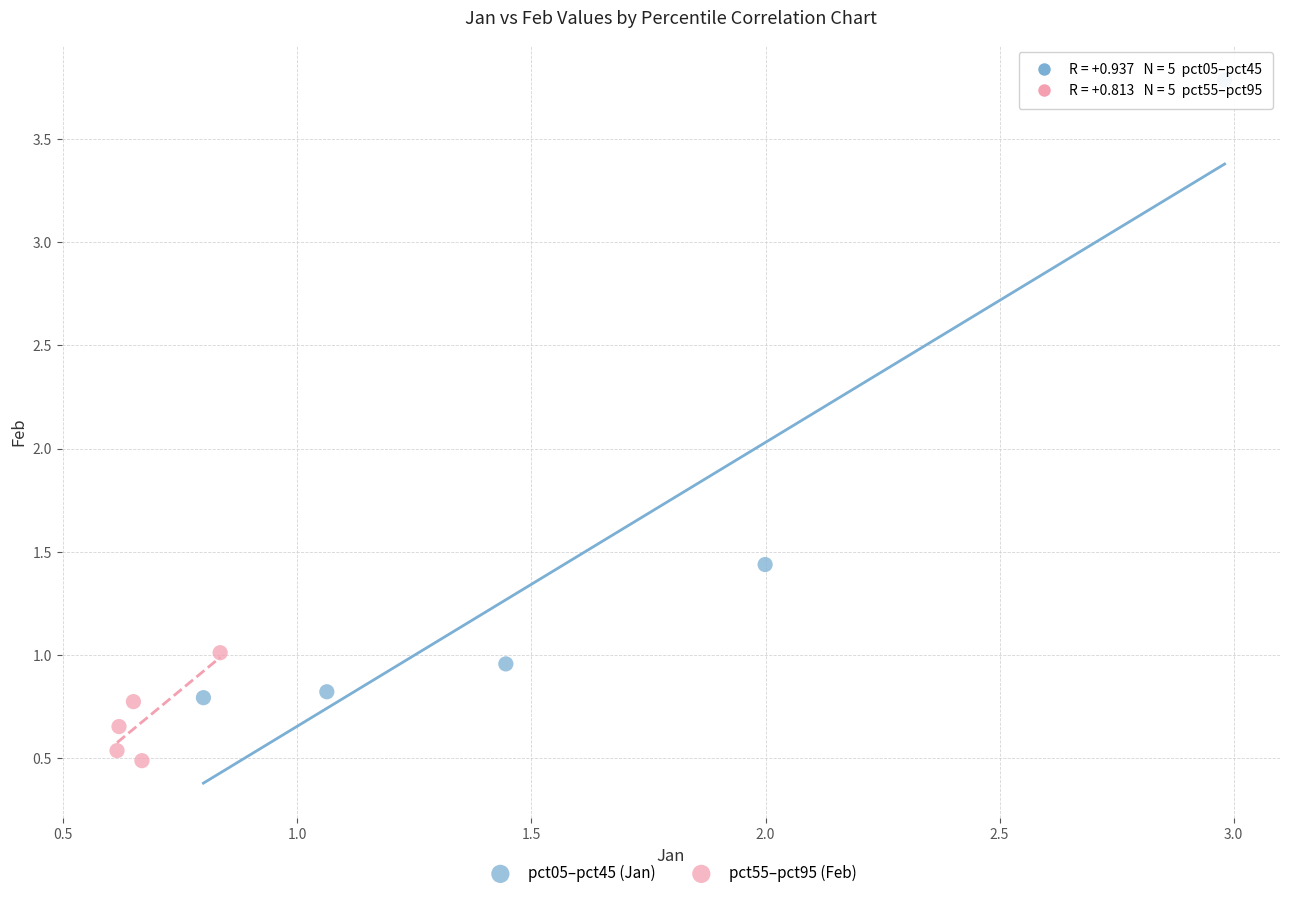

Which series contains the lowest Y value?

pct55–pct95 (Feb)